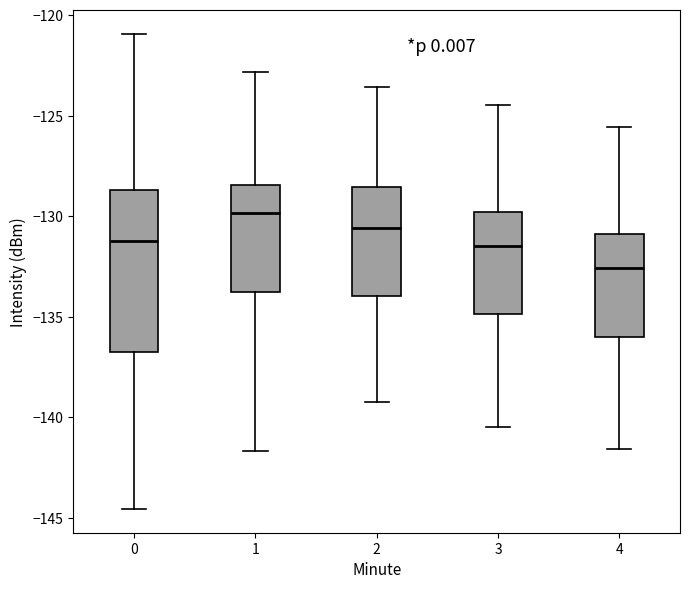

Which box has the highest median line?

1